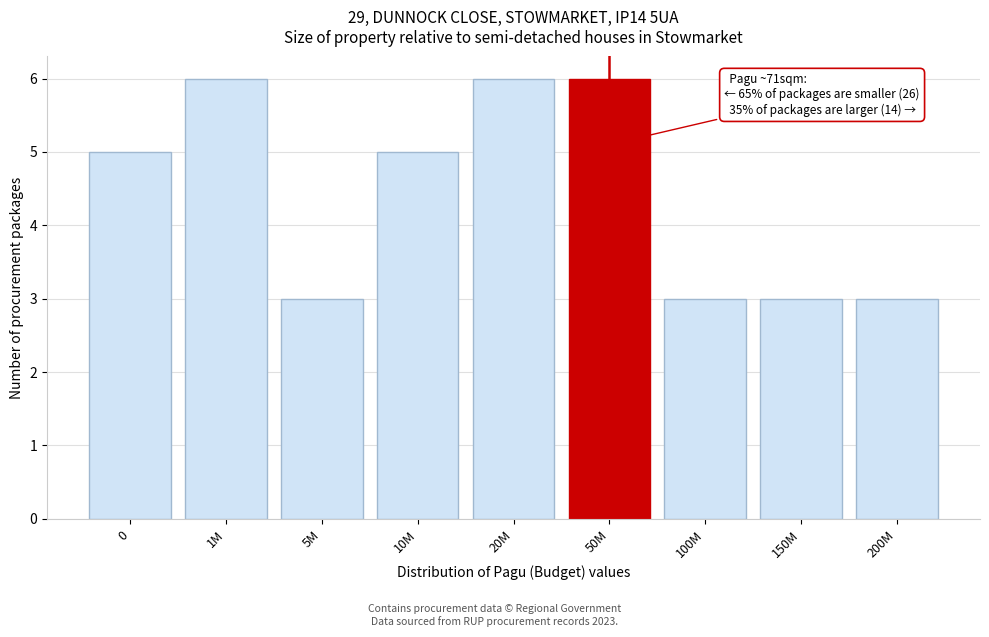

Reading left to right, extract all data points from this chart.

5	6	3	5	6	6	3	3	3